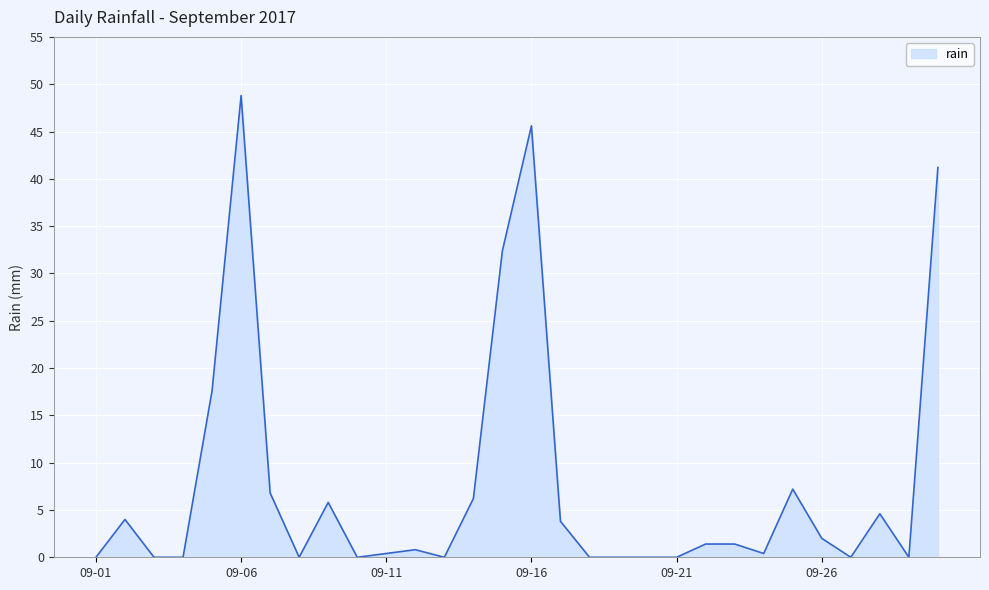

What is the maximum value shown in the chart?

48.8